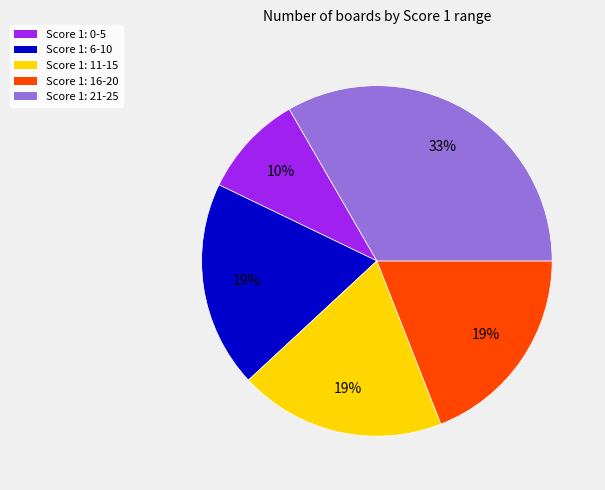

To the nearest percent, what is the average slice percentage?

20%